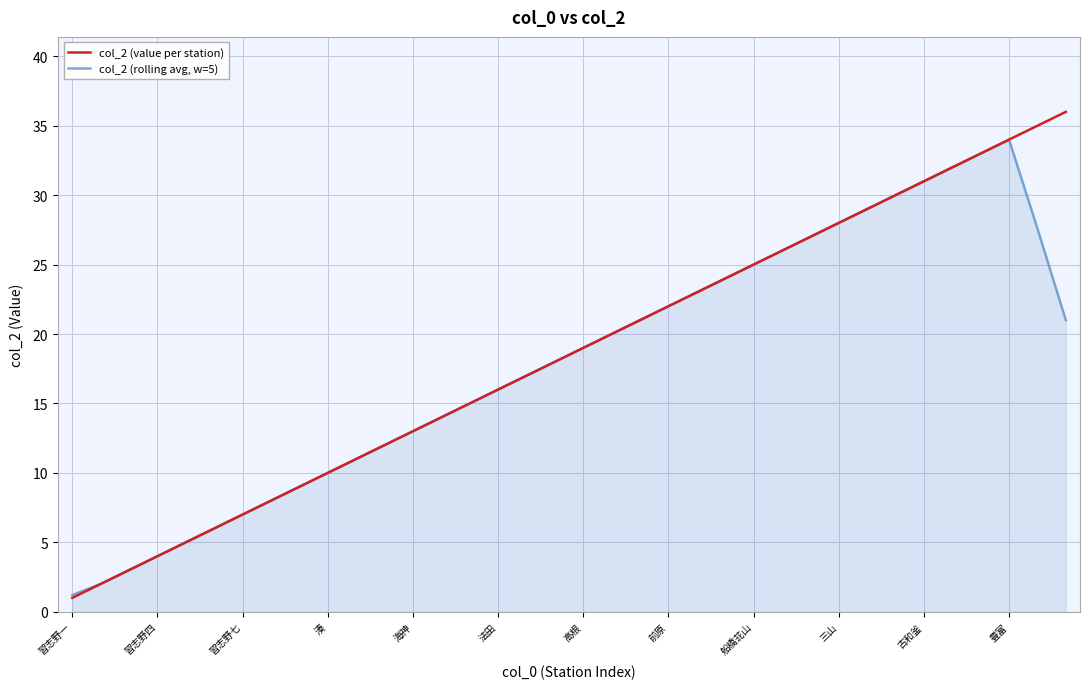

What is the smallest value displayed?

1.0